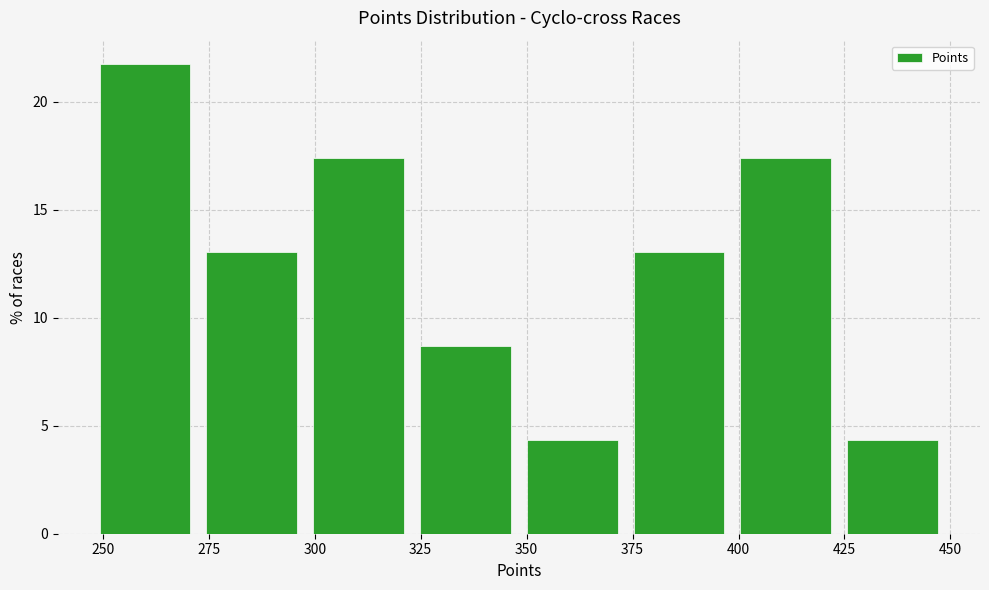

Reading left to right, transcribe this chart: for each bar, give the range it covers on the x-axis and its height. Neither the bar edges nor the heights are printed on the chart, so give them approximately, as read against the axes.

245 to 275: 21.5
275 to 300: 13.0
300 to 325: 17.5
325 to 350: 8.5
350 to 375: 4.5
375 to 400: 13.0
400 to 425: 17.5
425 to 450: 4.5